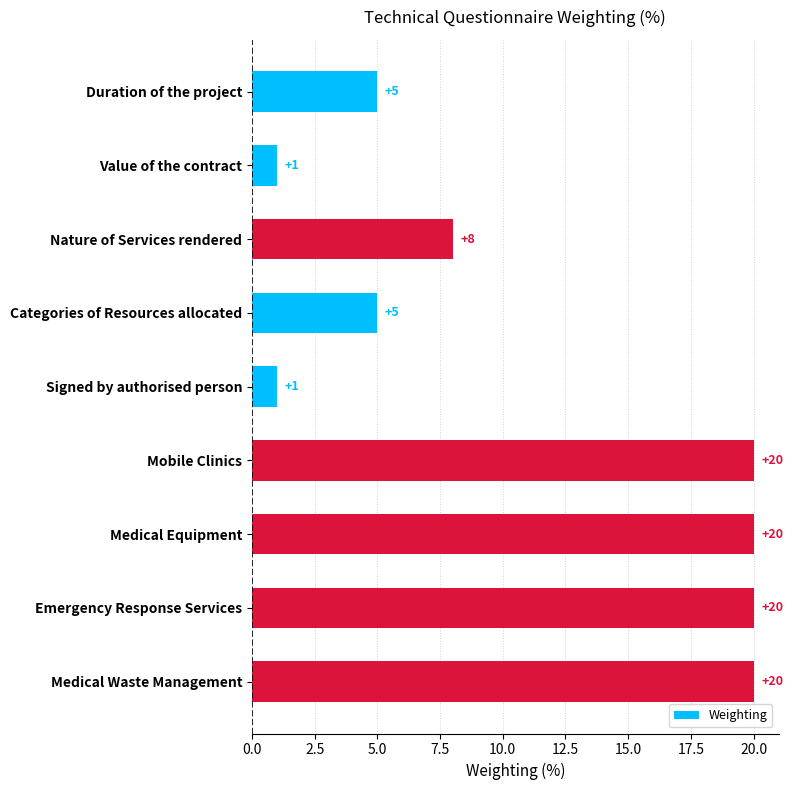

Reading top to bottom, list all the values displayed in this chart.

5	1	8	5	1	20	20	20	20